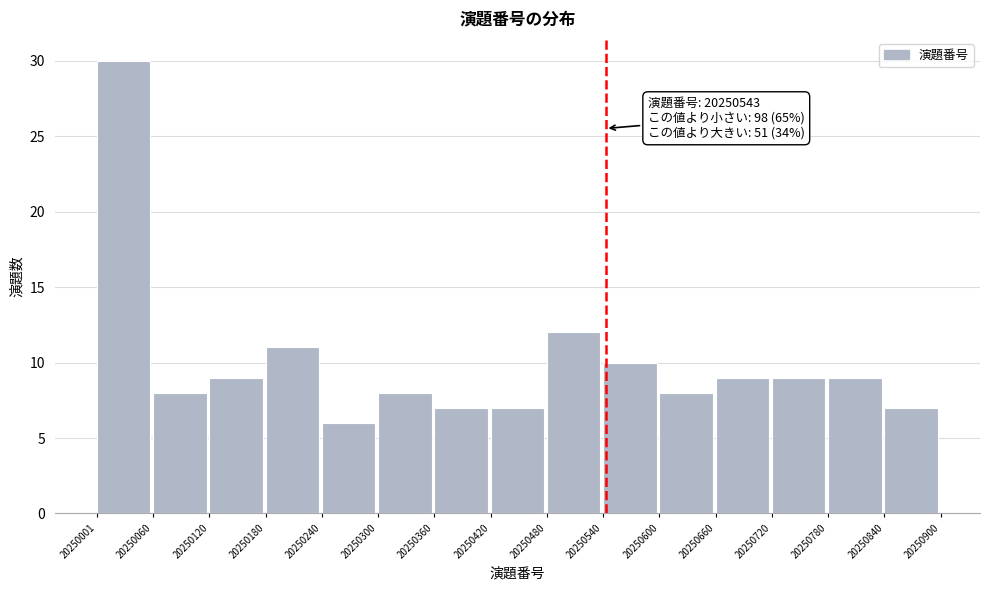

Which range on the x-axis has the tallest bar?

20250001 to 20250060